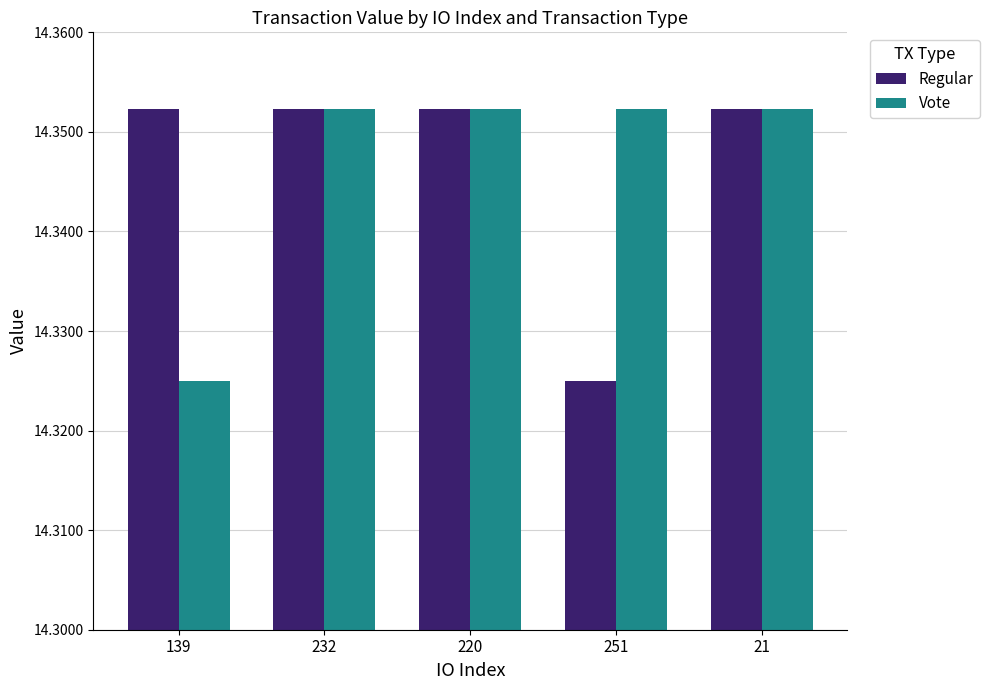

What is the total value across all series at 21?

28.7